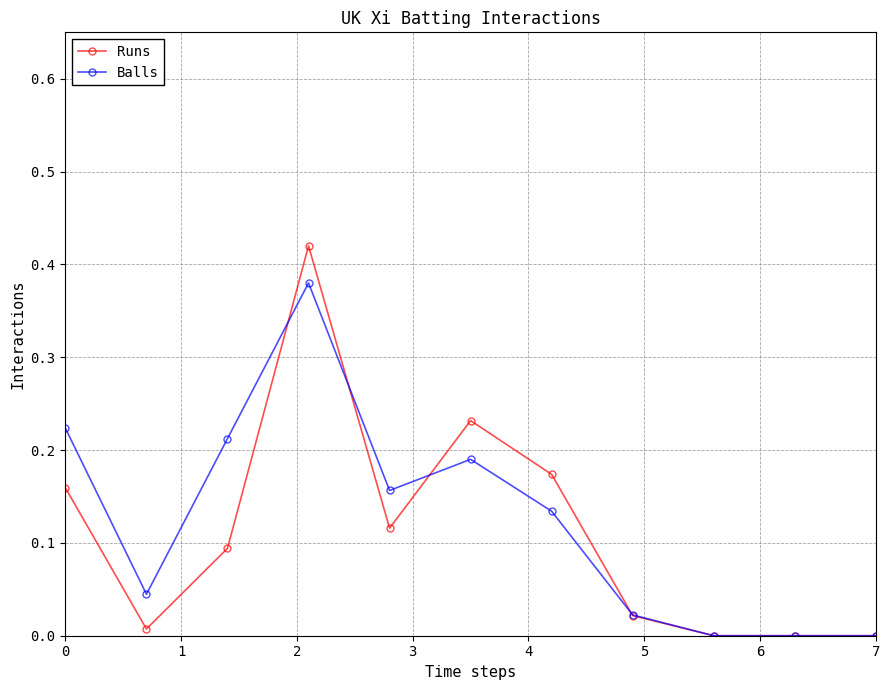

Which series has the widest spread of values?

Runs